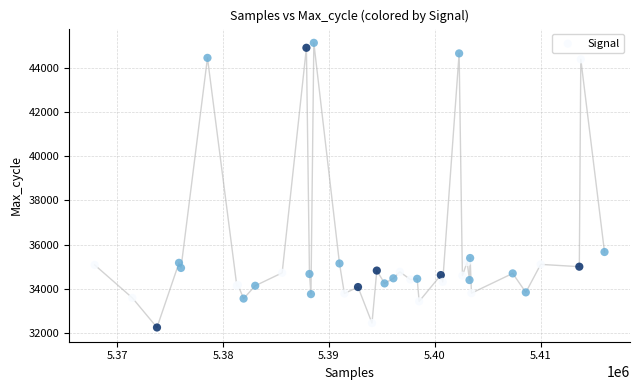

What Y value in the scatter plot is closest to 38692?

35670